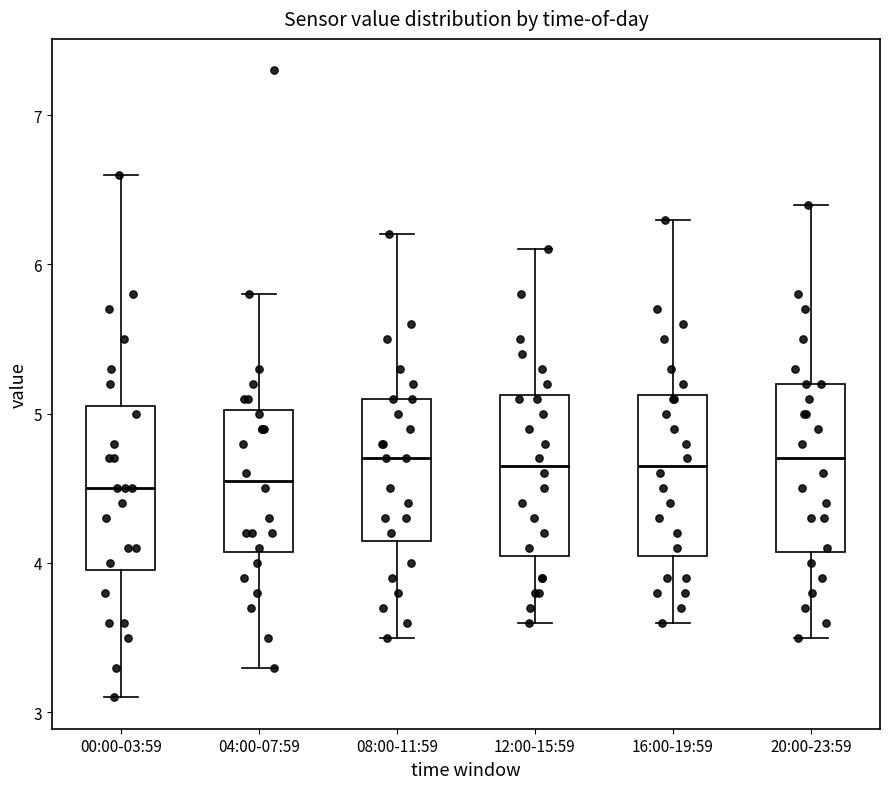

Where does the lower whisker of the box for 04:00-07:59 end on the y-axis? The values are not printed on the chart, so give them approximately, as read against the axis.

3.3